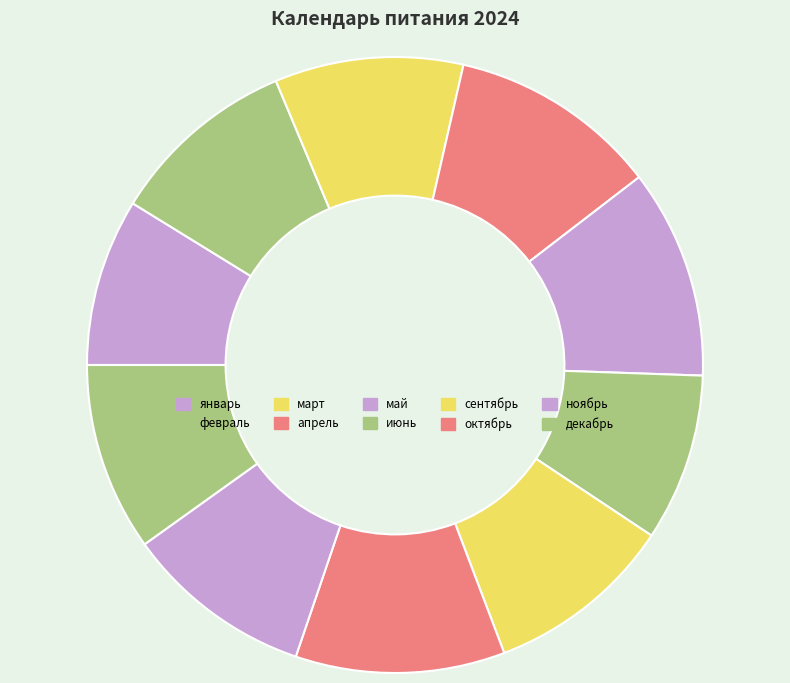

Rank the categories by value from highest to lowest.

январь, февраль, март, апрель